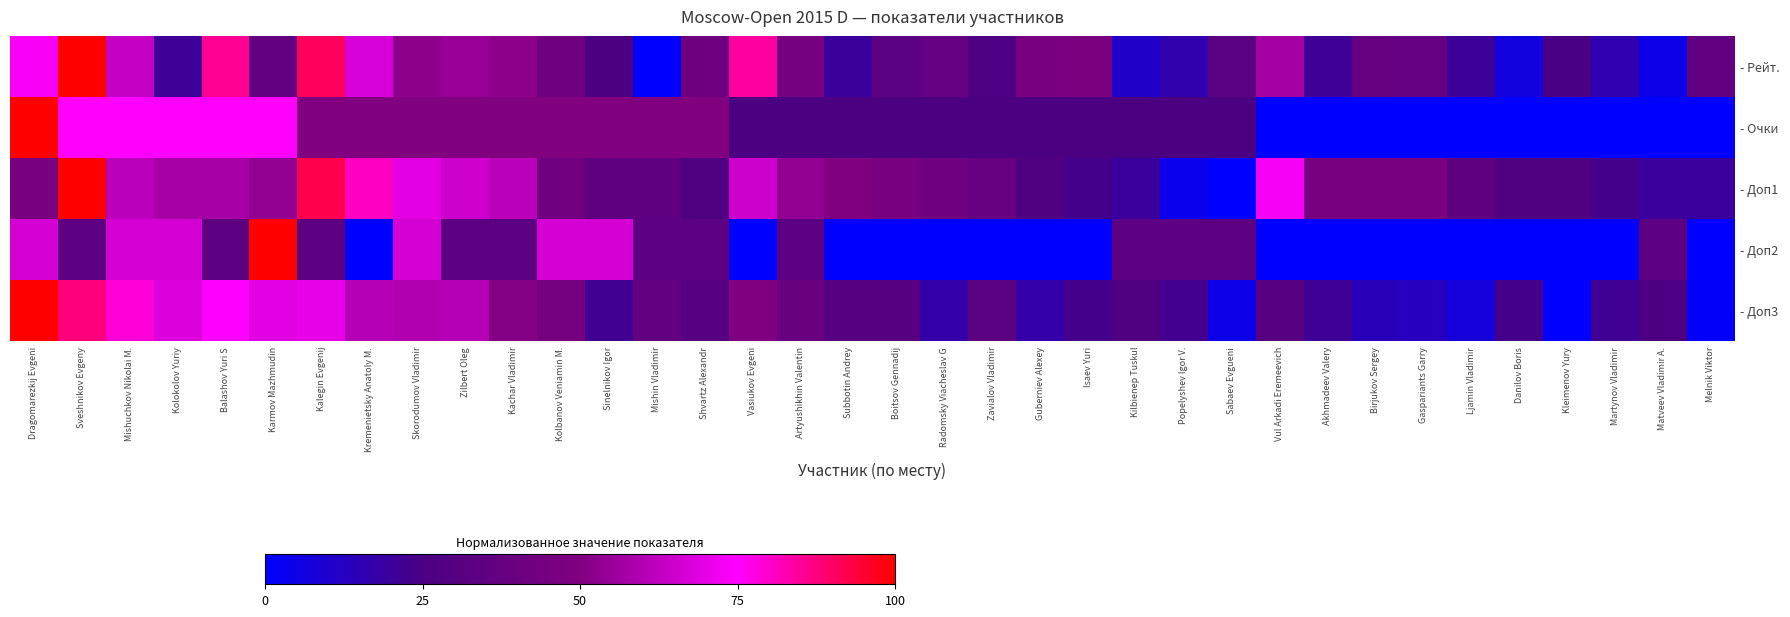

At how many categories does at least one series exceed 71?

10